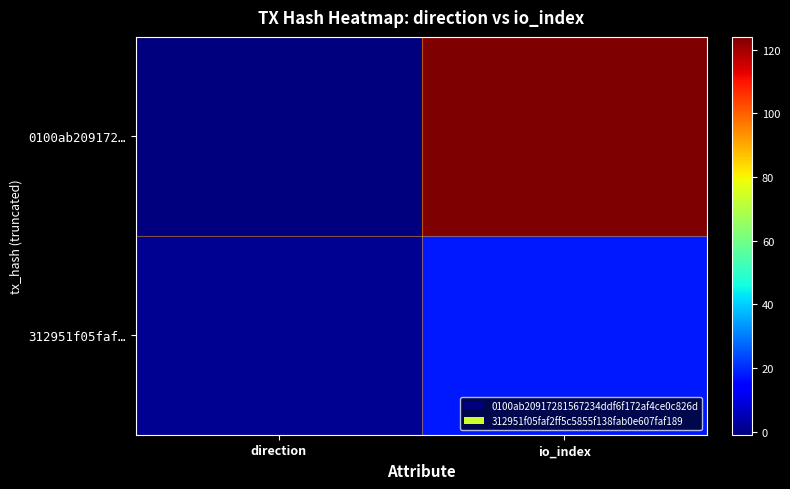

Reading left to right, list all the values displayed in this chart.

0100ab209172…: direction=-1	io_index=124
312951f05faf…: direction=1	io_index=18